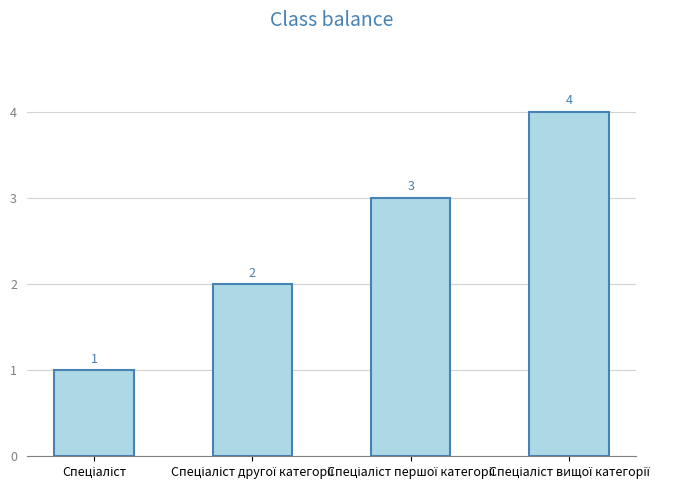

What is the greatest value displayed?

4